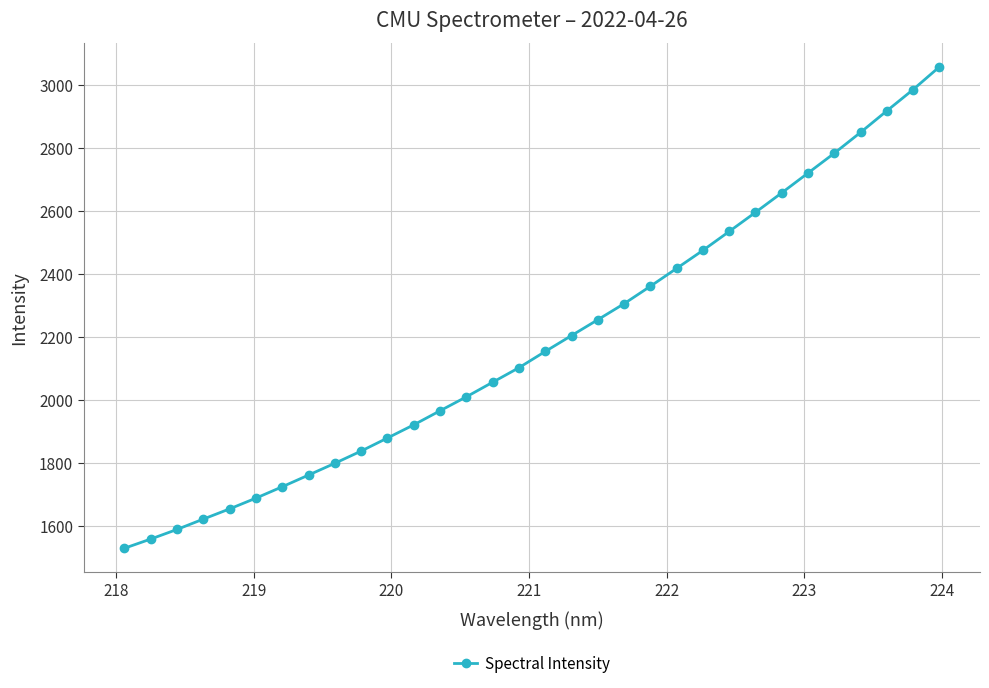

What is the minimum value shown in the chart?

1529.9